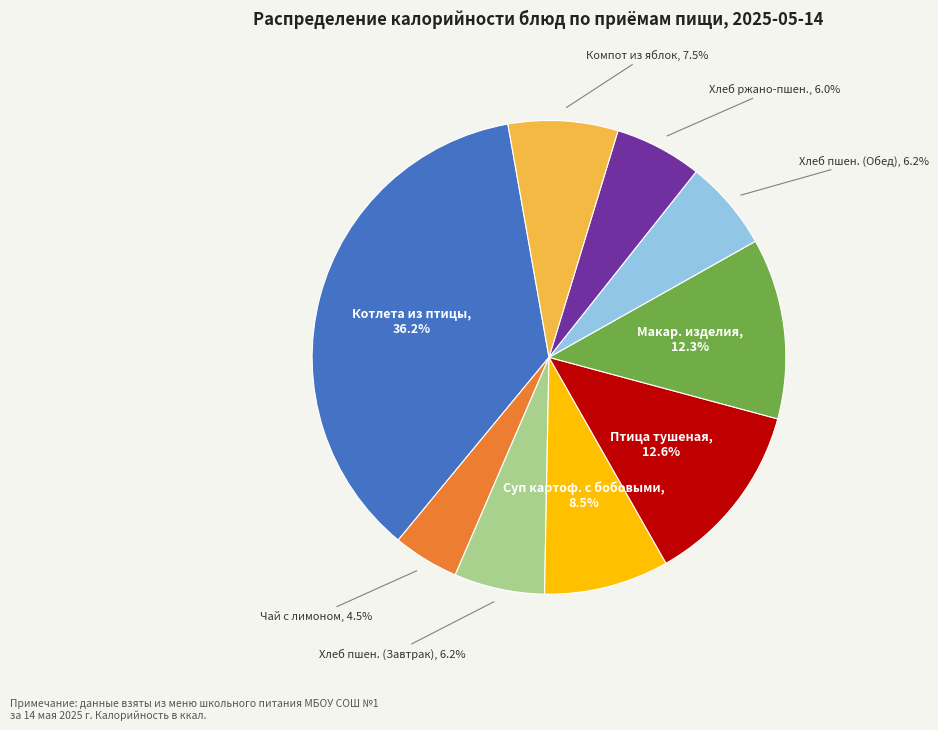

What is the total percentage of Компот из яблок and Птица тушеная?

20.1%